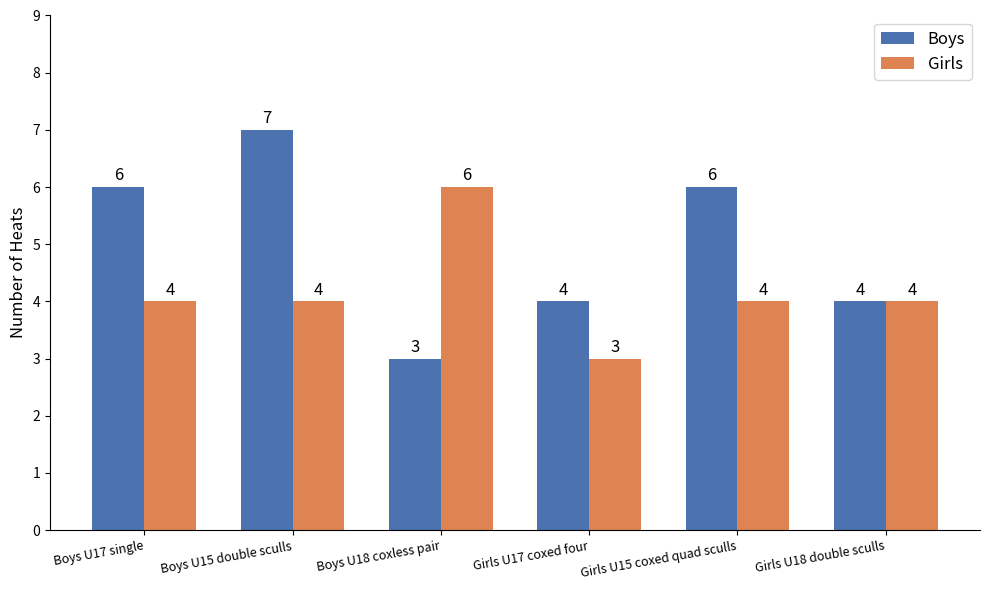

What are all the series names shown in the legend?

Boys, Girls